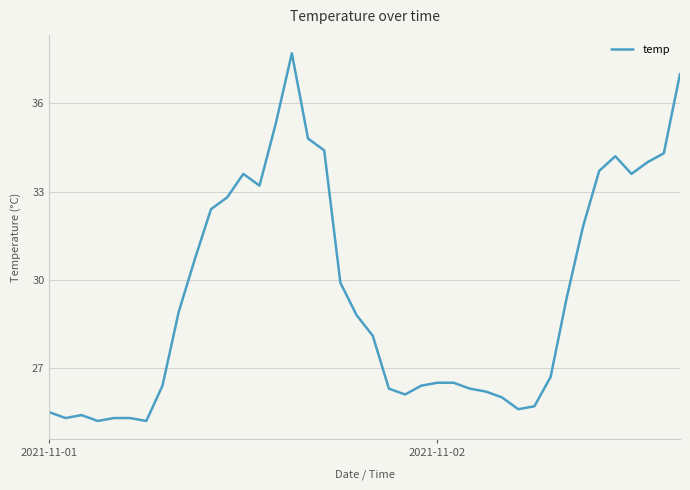

What is the difference between the maximum and minimum values?

12.5